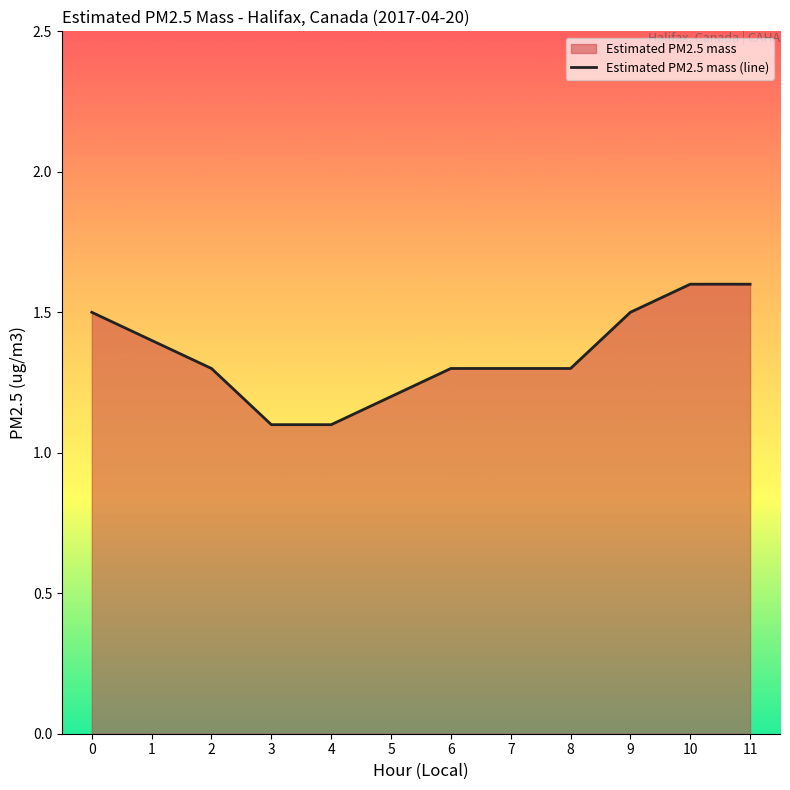

Rank the categories by value from lowest to highest.

3, 4, 5, 2, 6, 7, 8, 1, 0, 9, 10, 11